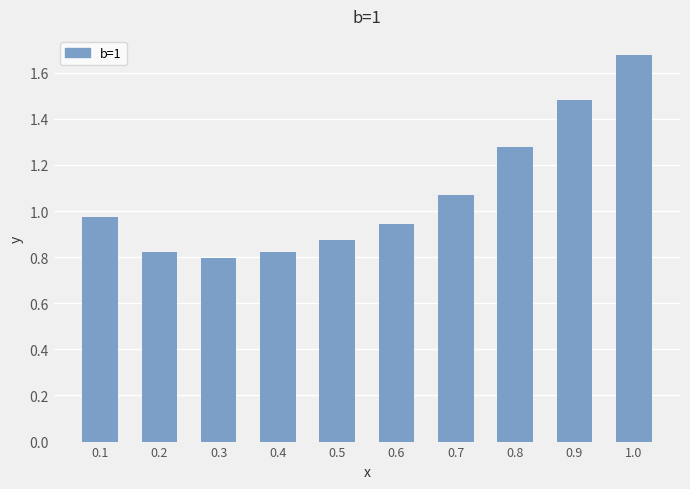

Between 0.5 and 0.6, which is larger?

0.6